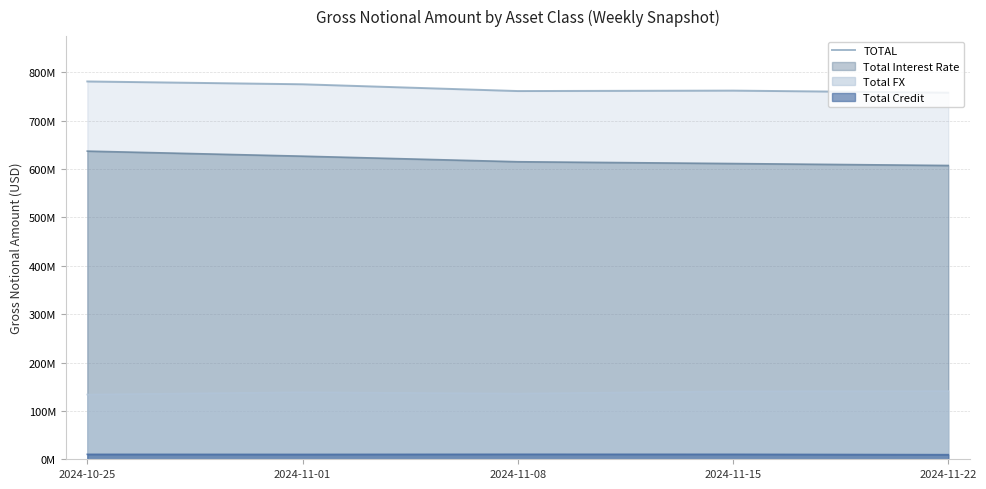

Which has a higher value, 2024-10-25 or 2024-11-01?

2024-10-25